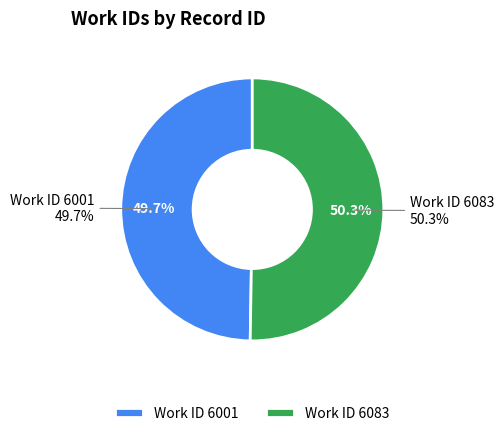

To the nearest percent, what is the combined percentage of 6001 and 6083?

100%